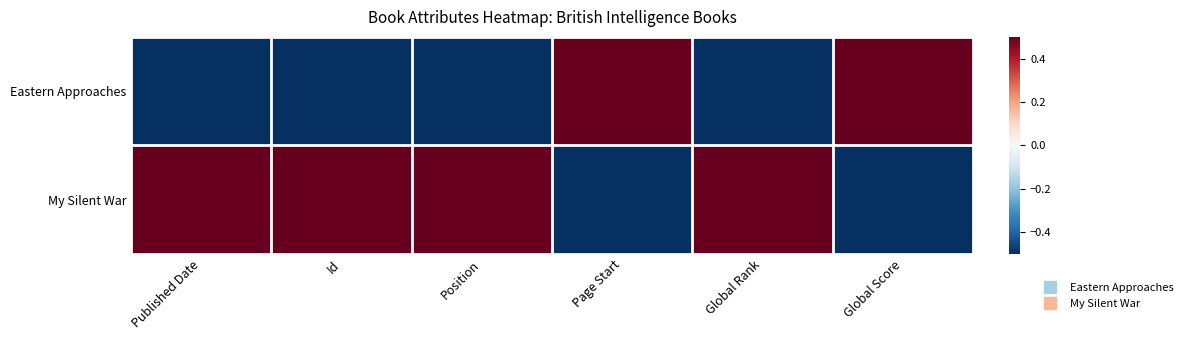

Between Position and Global Score, which is larger?

Global Score